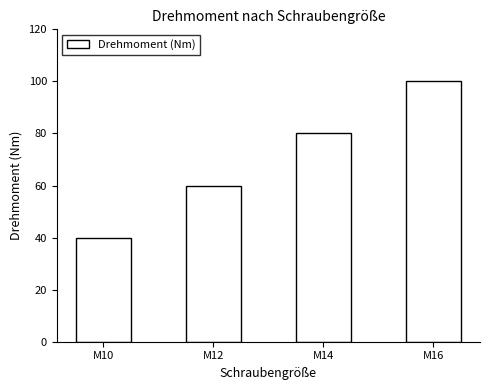

What is the sum of all values?

280